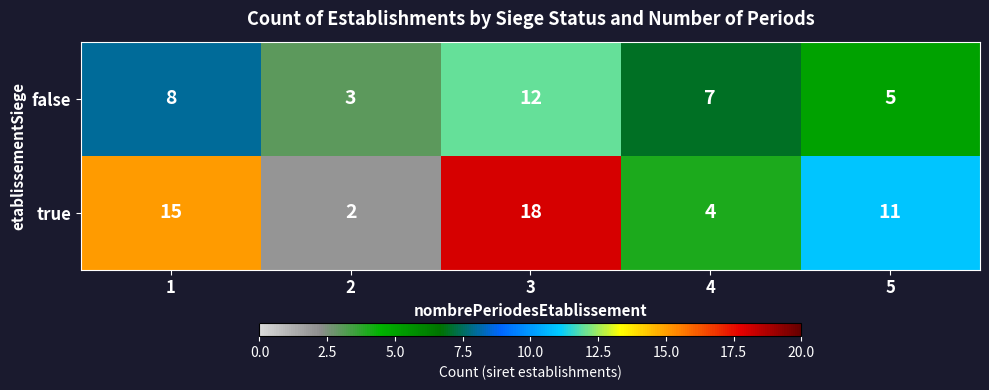

The value of false at 5 is 9. True or false?

False